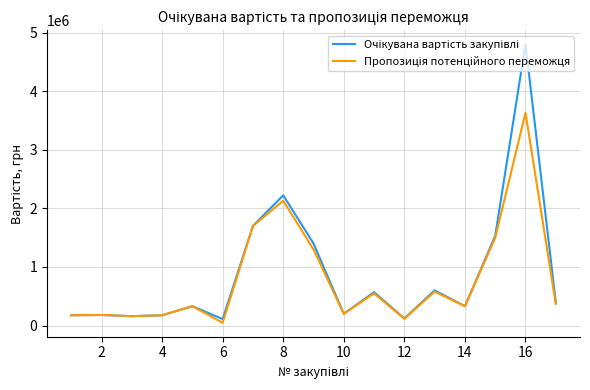

What is the greatest value displayed?

4800000.0